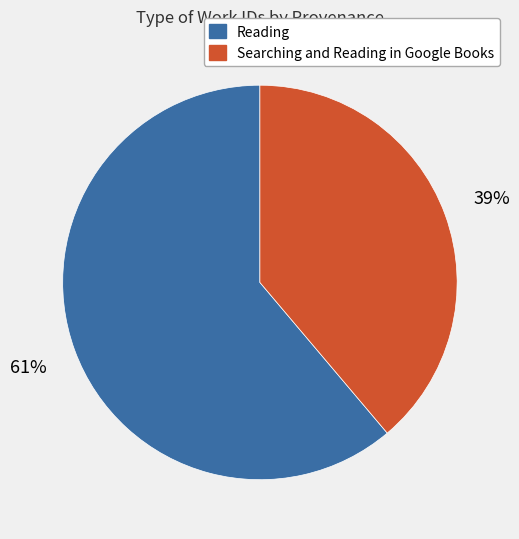

Which slice represents more than half of the pie?

Reading